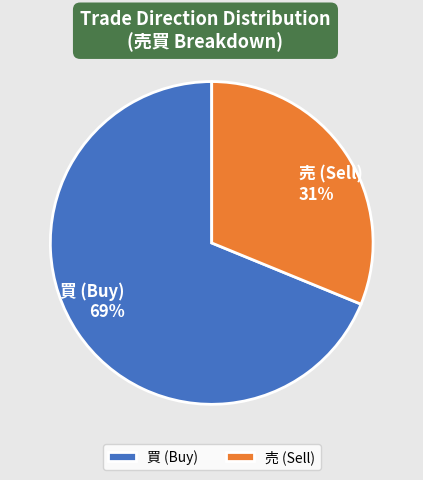

Which has a higher value, 売 or 買?

買